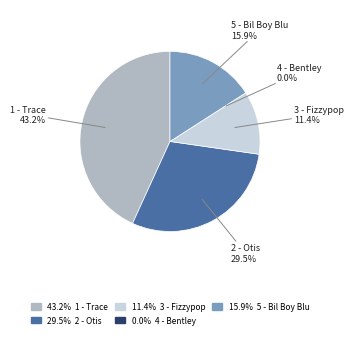

How many slices are in this pie chart?

5